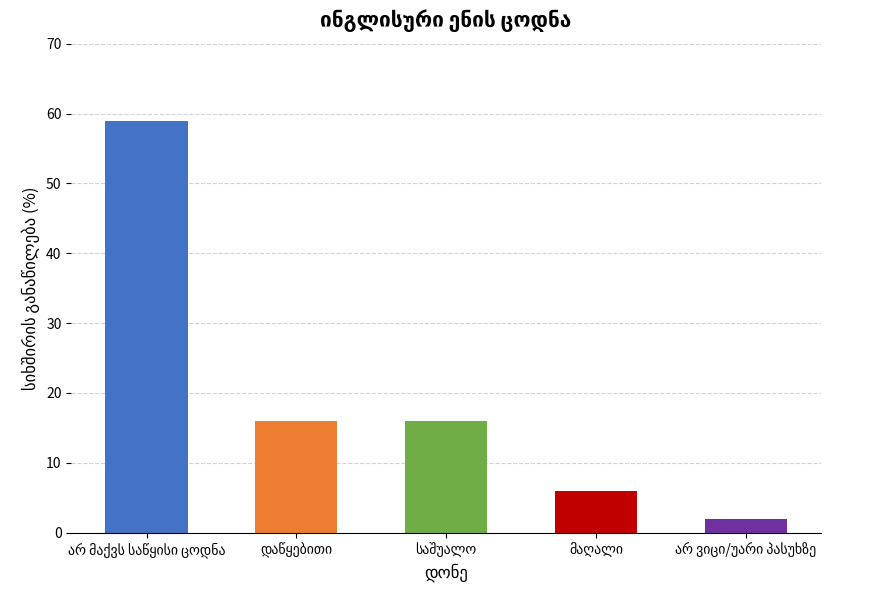

Reading right to left, list all the values displayed in this chart.

2	6	16	16	59